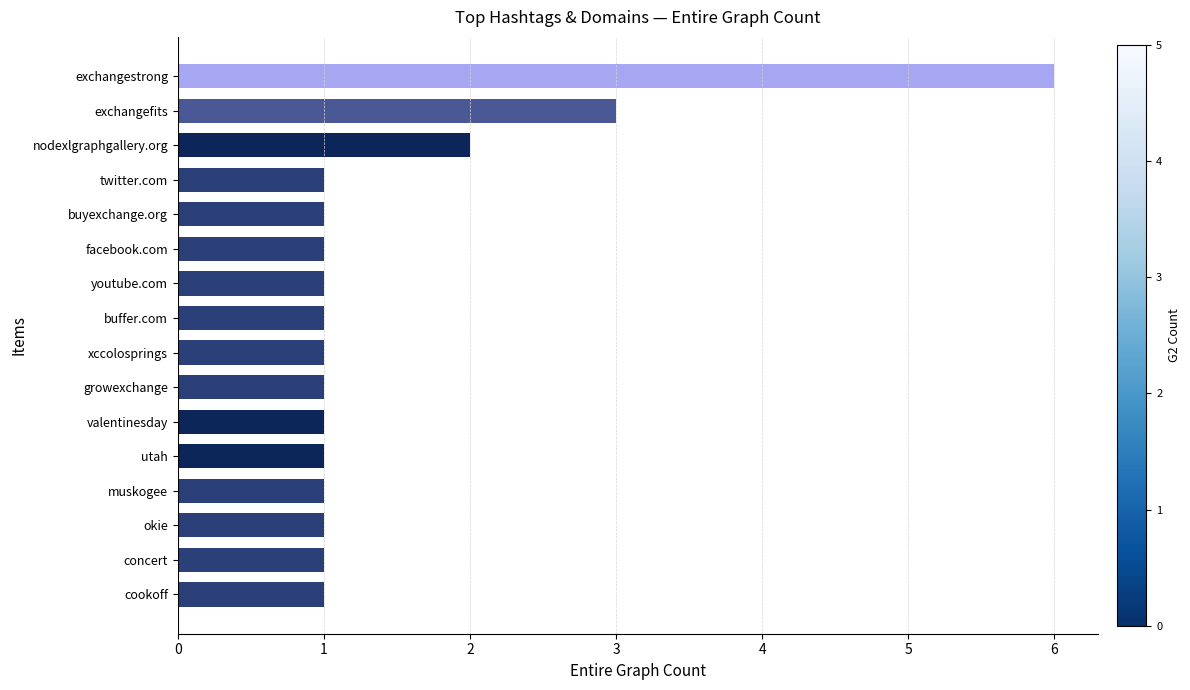

How many values are between 1 and 2?

14